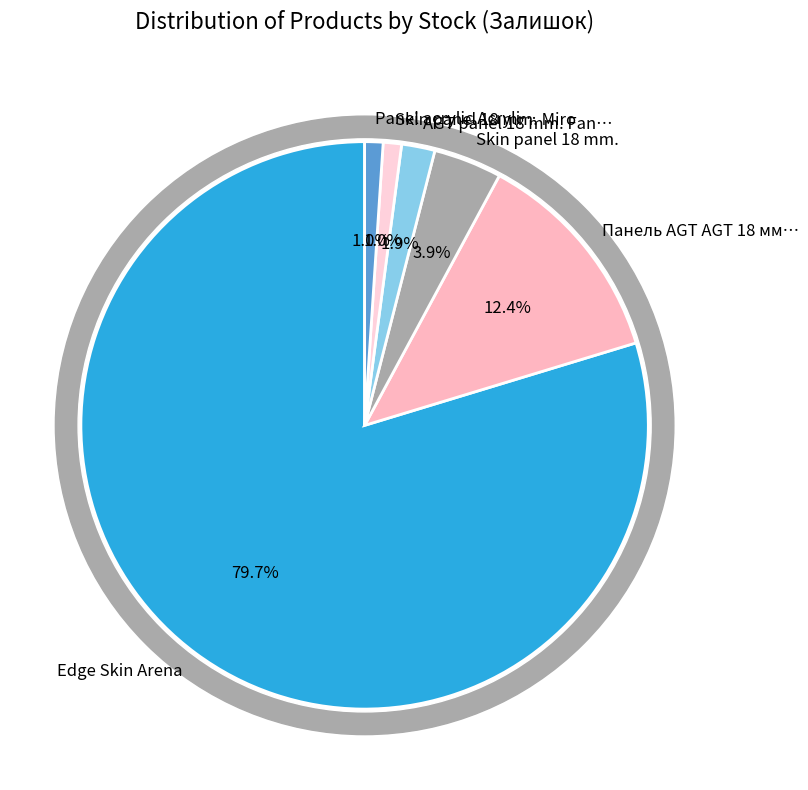

Does Edge Skin Arena represent more than half of the total?

Yes